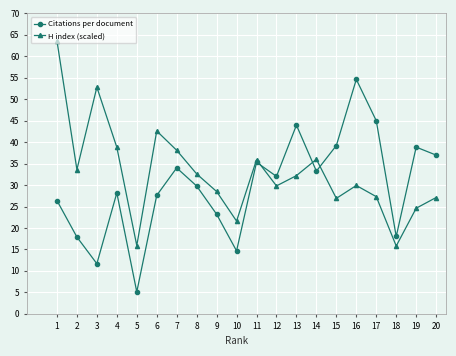

Which category has the highest value in the Citations per document series?

16